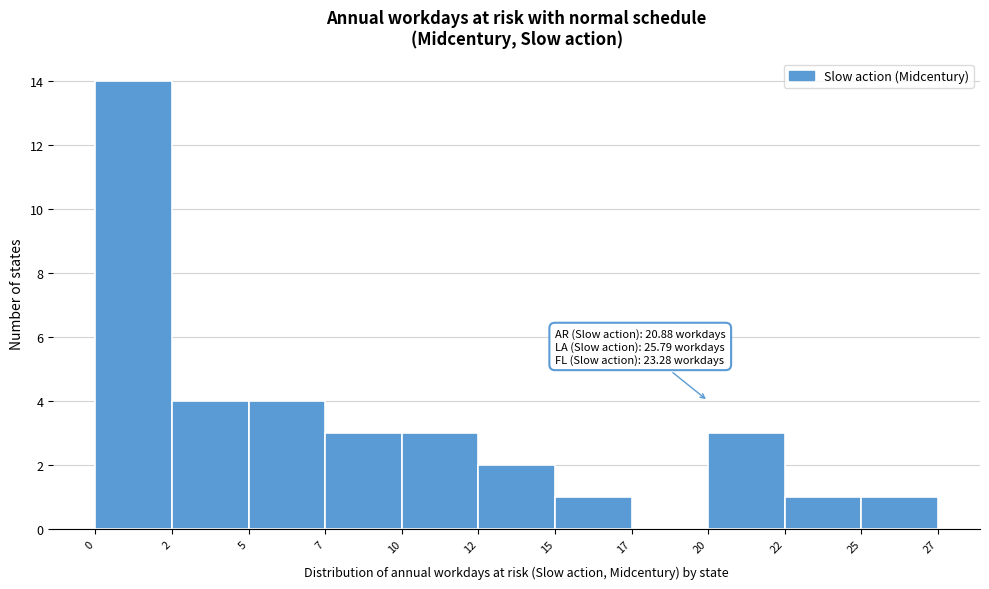

Reading left to right, transcribe all the data shown in this chart.

0=14	2=4	5=4	7=3	10=3	12=2	15=1	17=0	20=3	22=1	25=1